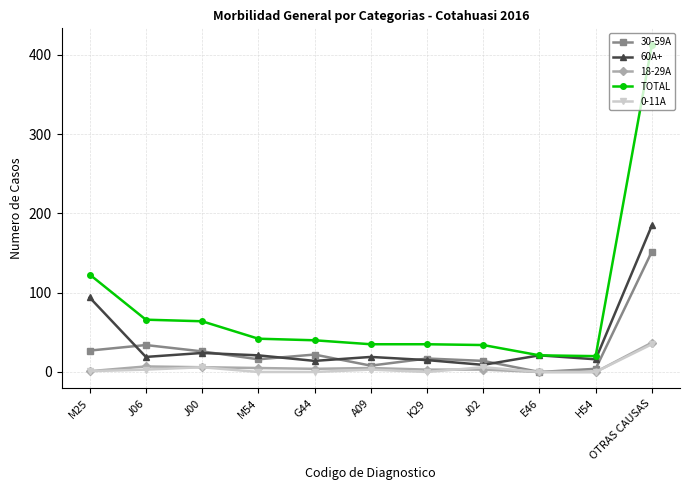

Where is TOTAL nearest to the value 216?

M25